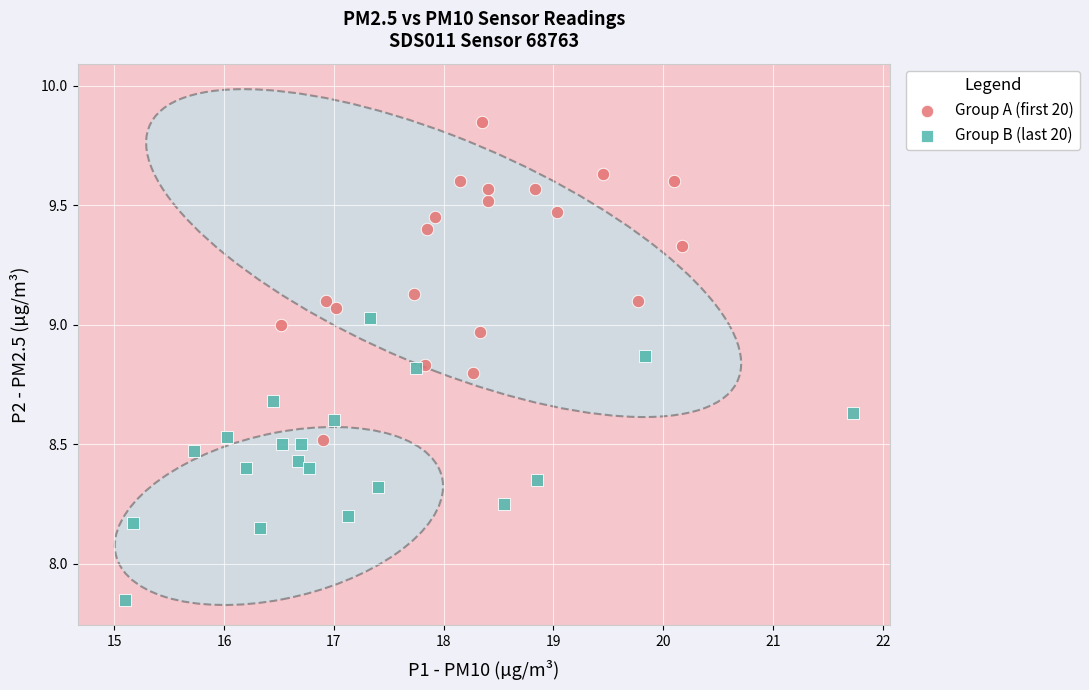

Which series has the widest spread of Y values?

Group A (first 20)